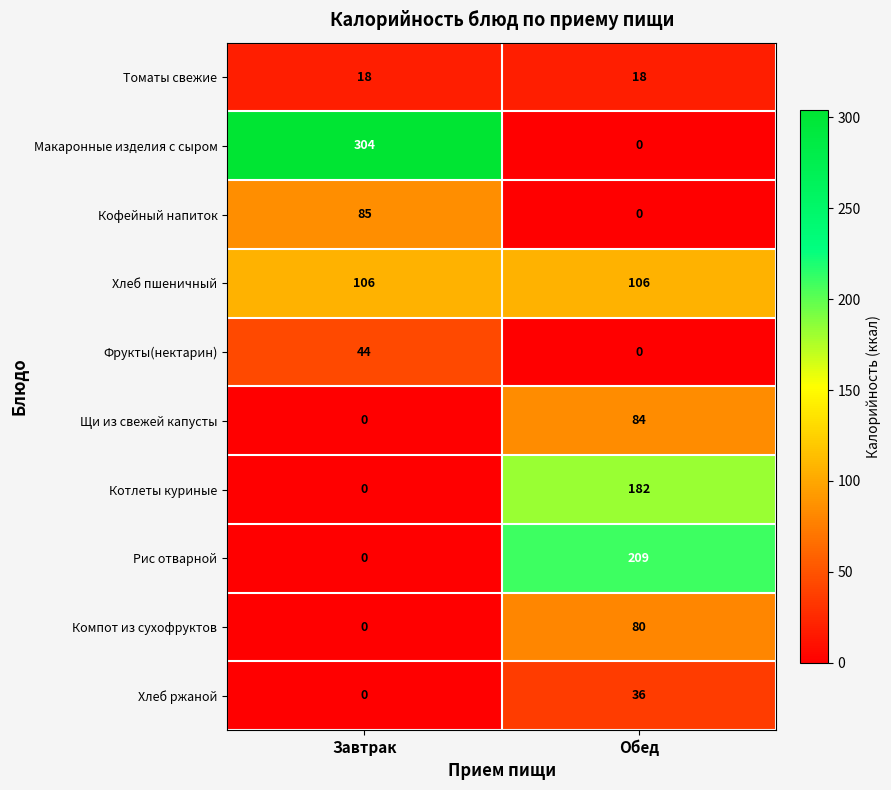

Which series has the largest total across all categories?

Макаронные изделия с сыром